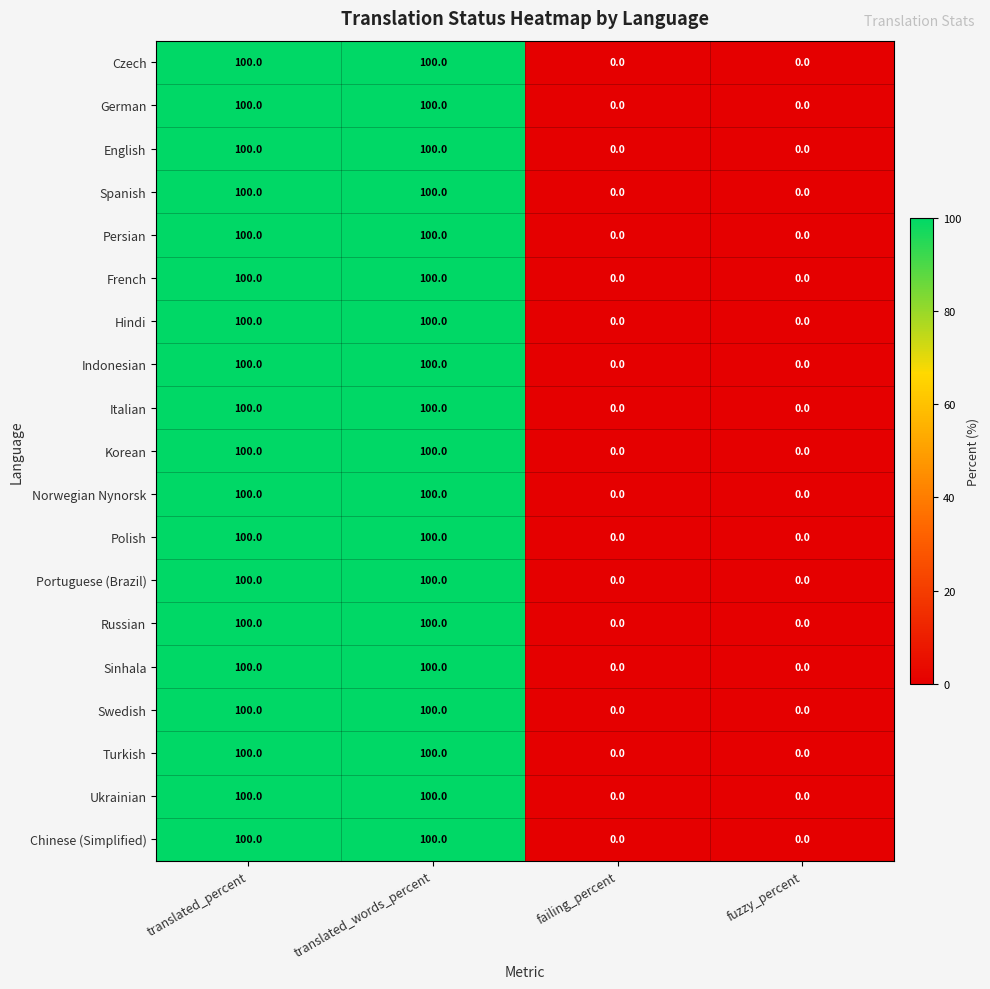

How many series are shown in this chart?

19